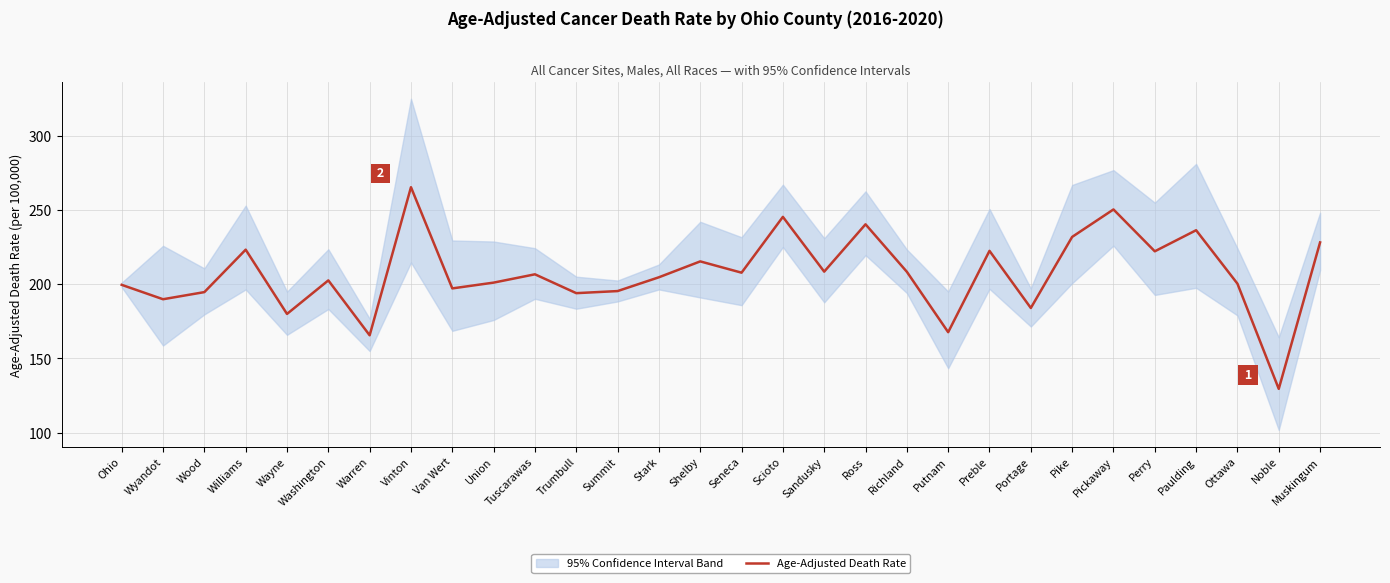

True or false: the data has more than 1 interior local peaks.

True